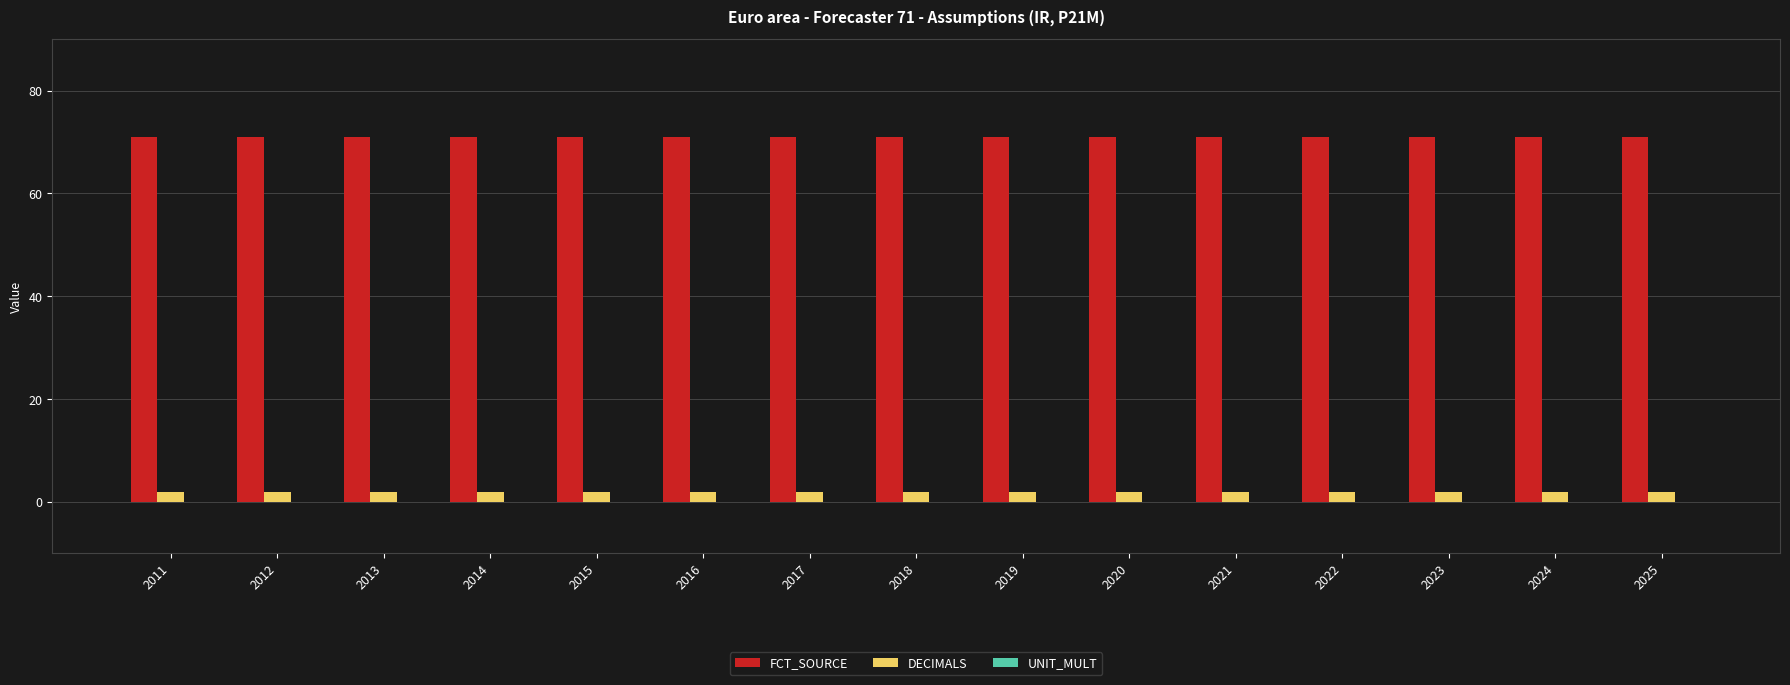

What is the spread (max minus min) of values at 2015?

69